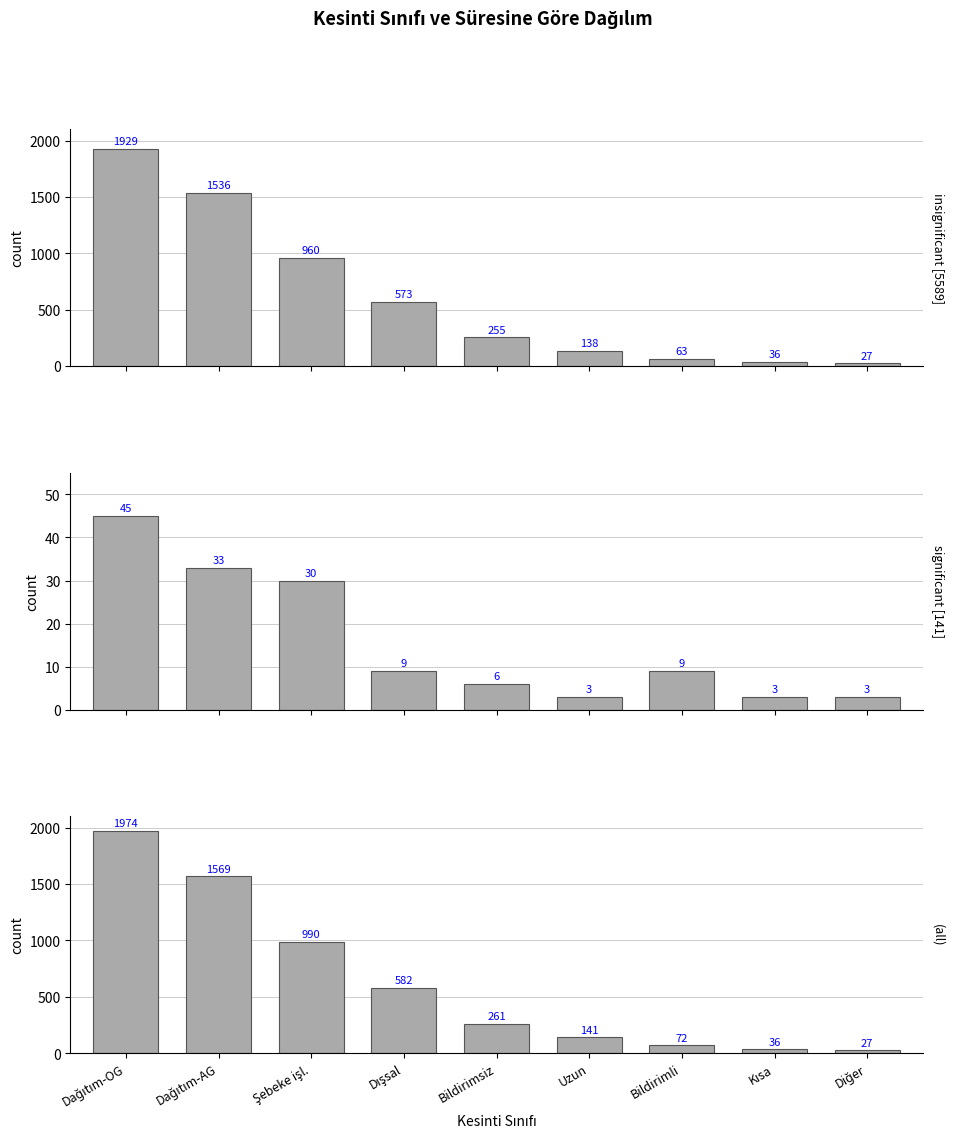

What is the sum of all (all) values?

5652